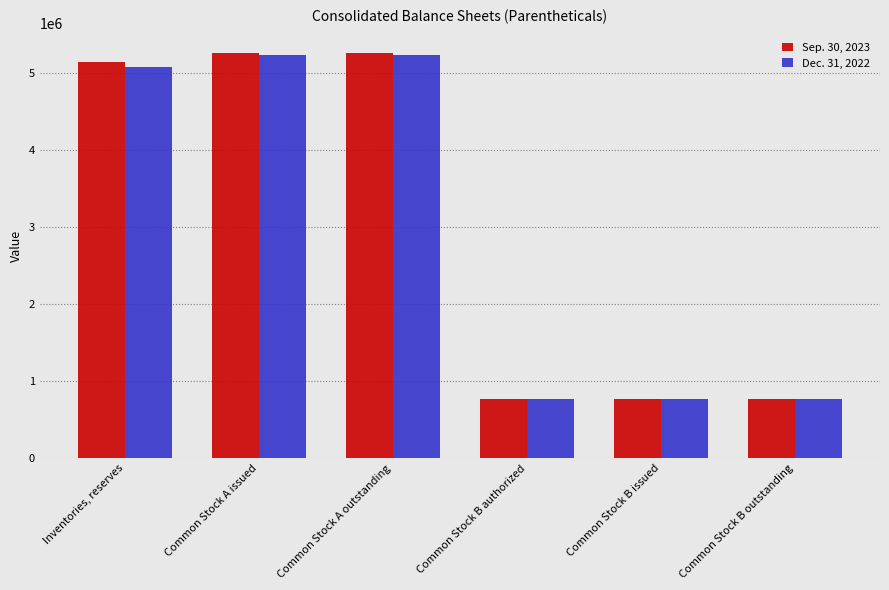

Rank the series at Common Stock A issued from lowest to highest value.

Dec. 31, 2022, Sep. 30, 2023